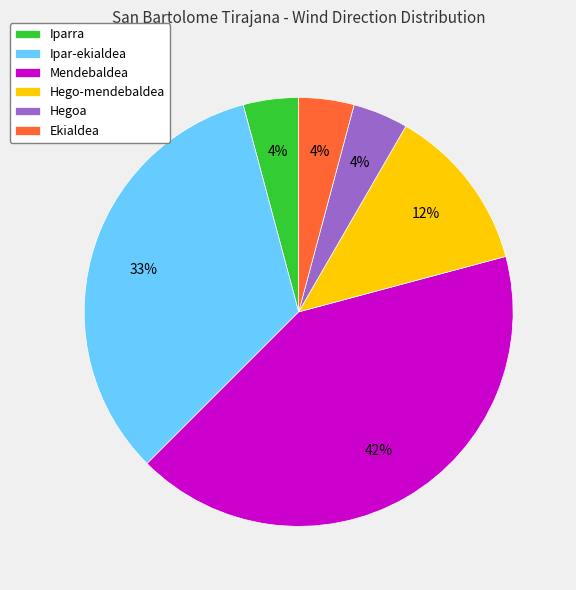

Do Ipar-ekialdea and Hegoa together represent more than half of the pie?

No